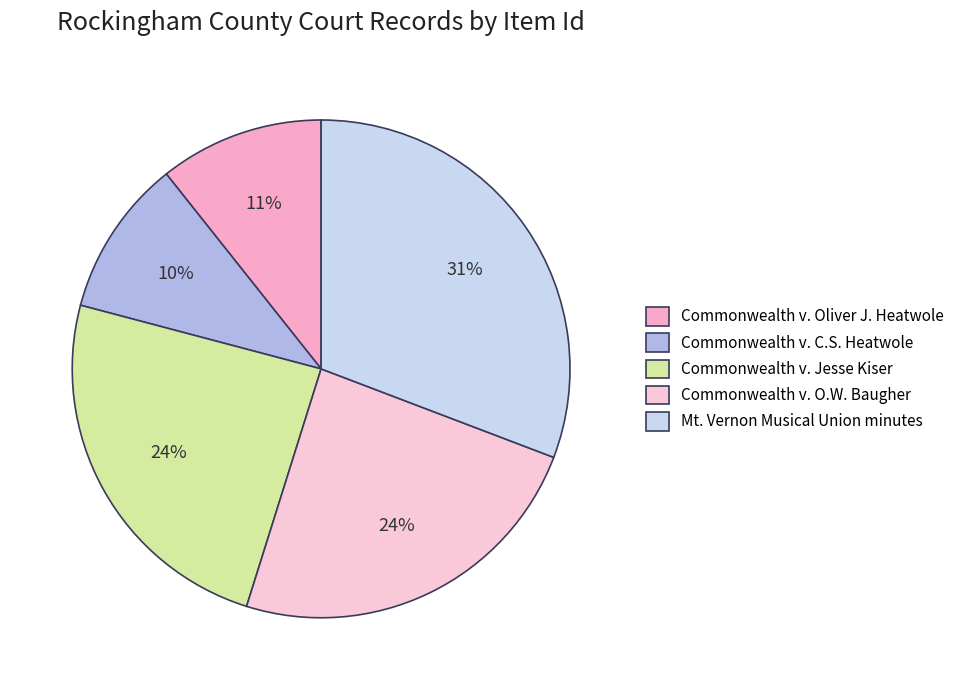

True or false: Commonwealth v. Oliver J. Heatwole accounts for 19% of the total.

False